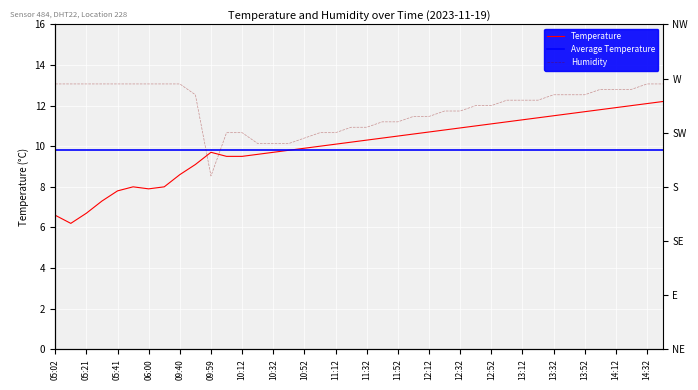

True or false: Temperature has a value of 6.6 at 05:02.

True